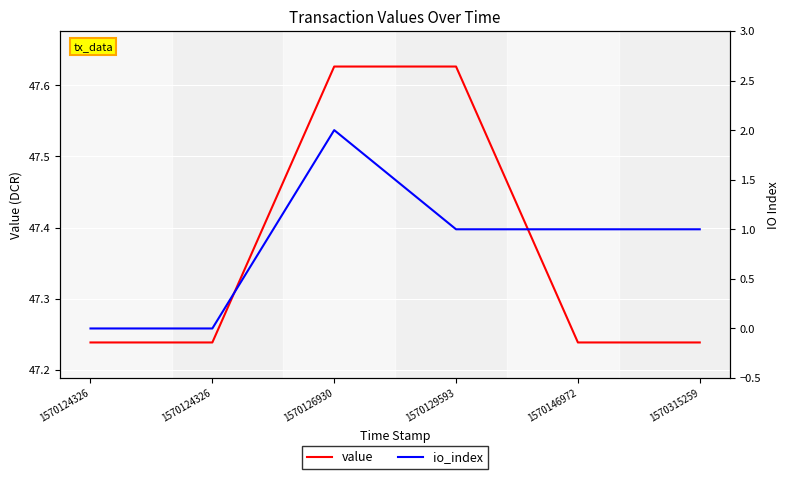

At which category does the chart reach its peak across all series?

1570126930